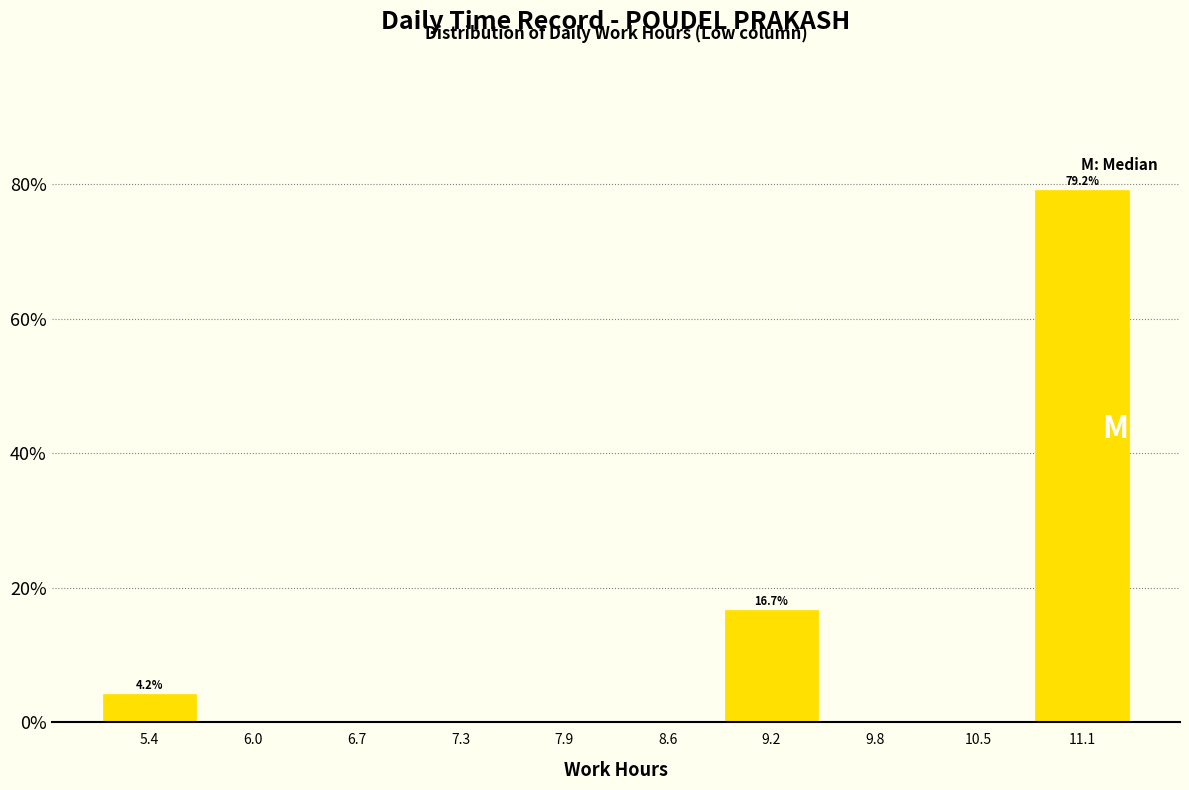

Which range on the x-axis has the tallest bar?

10.8 to 11.4